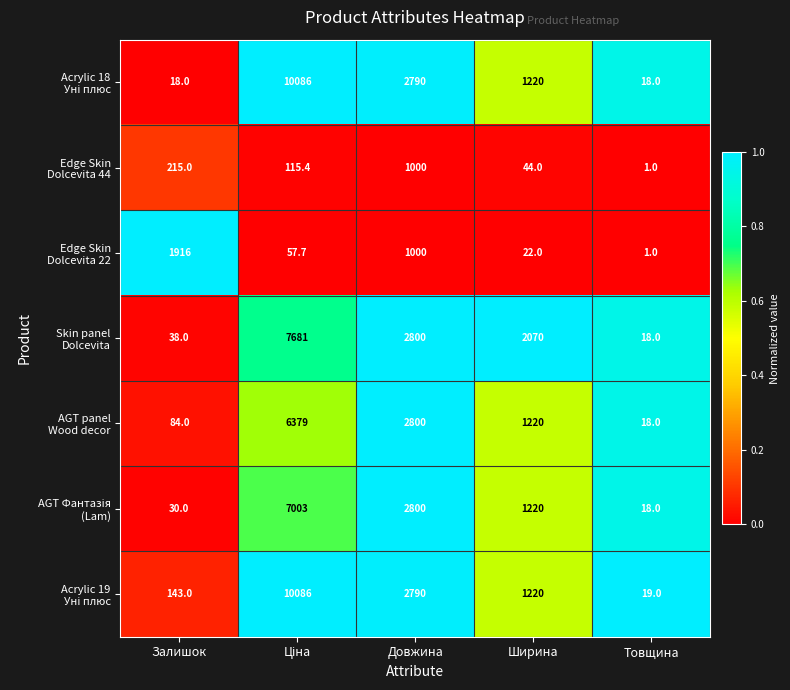

What is the total value across all series at Товщина?

93.0